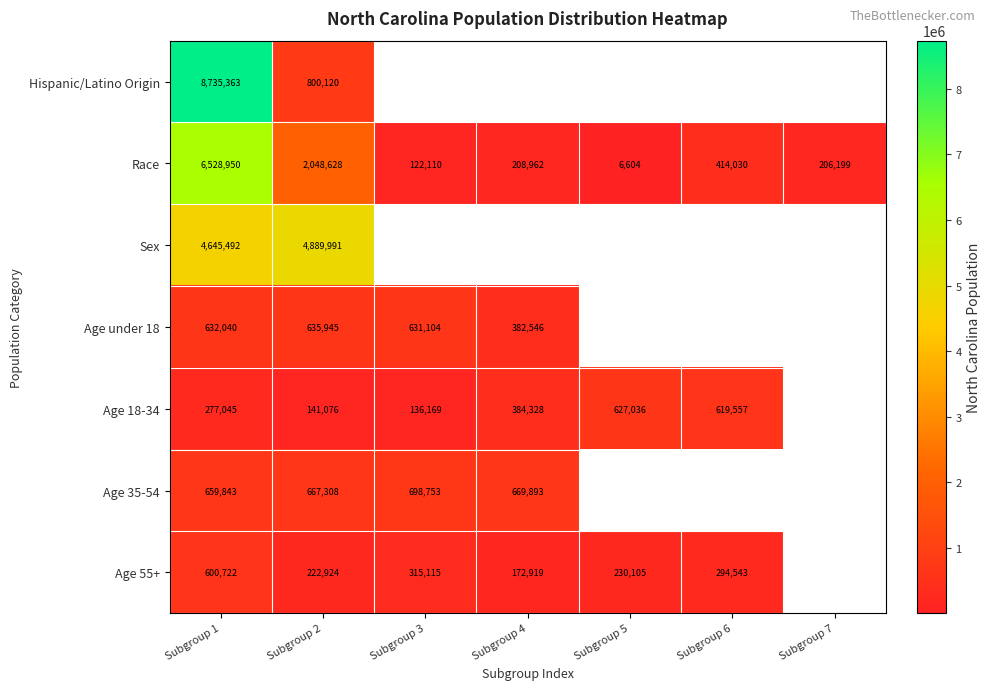

What is the sum of the Age 55+ values at Subgroup 4 and Subgroup 6?

467462